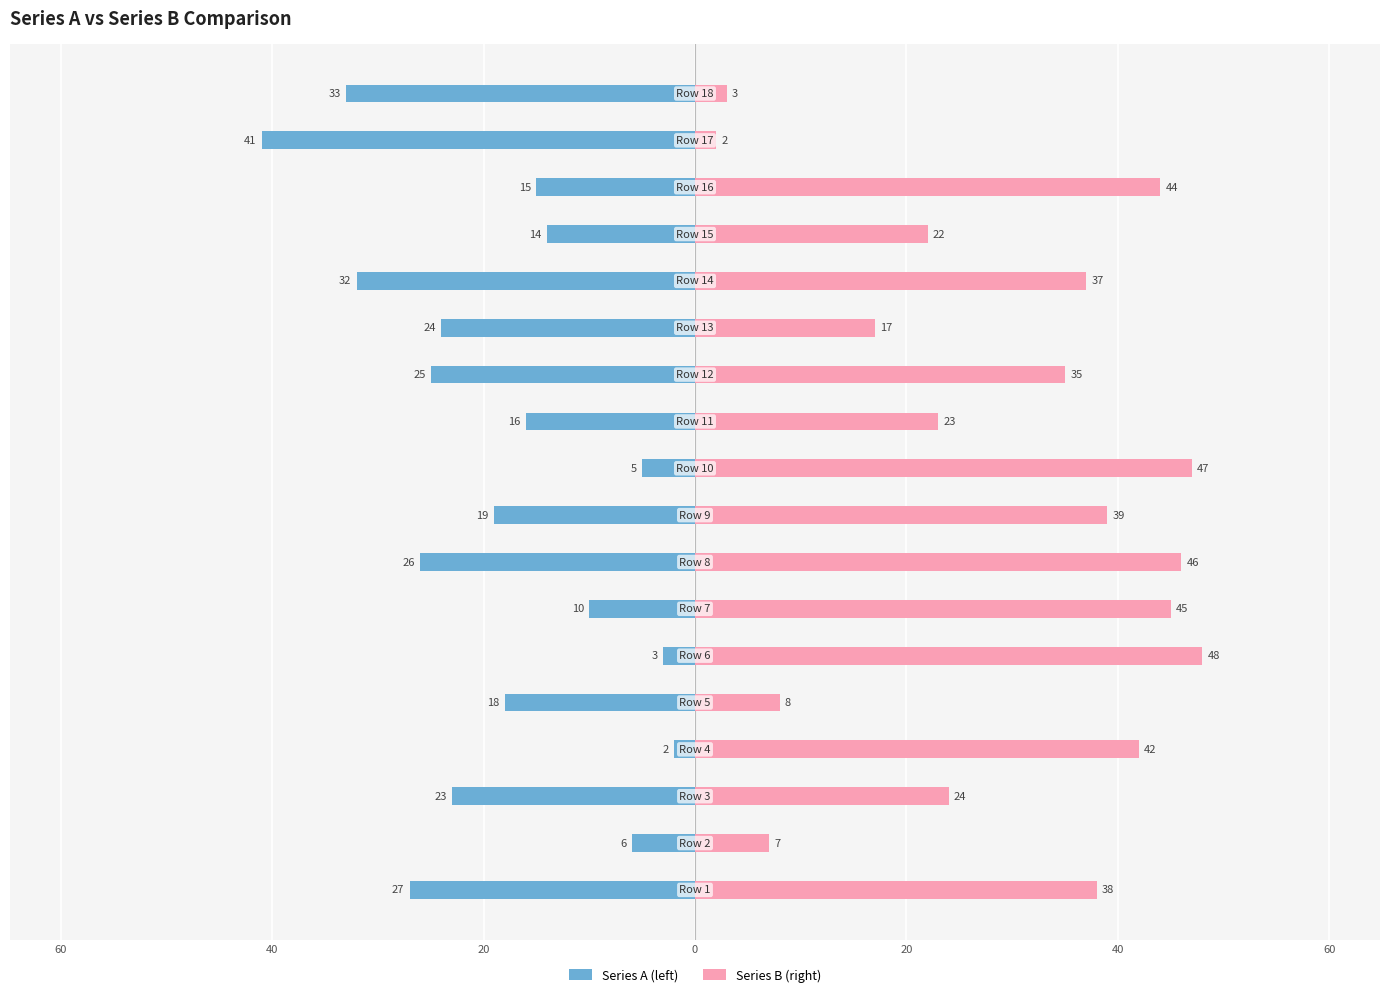

What is the minimum value for Series B (right)?

2